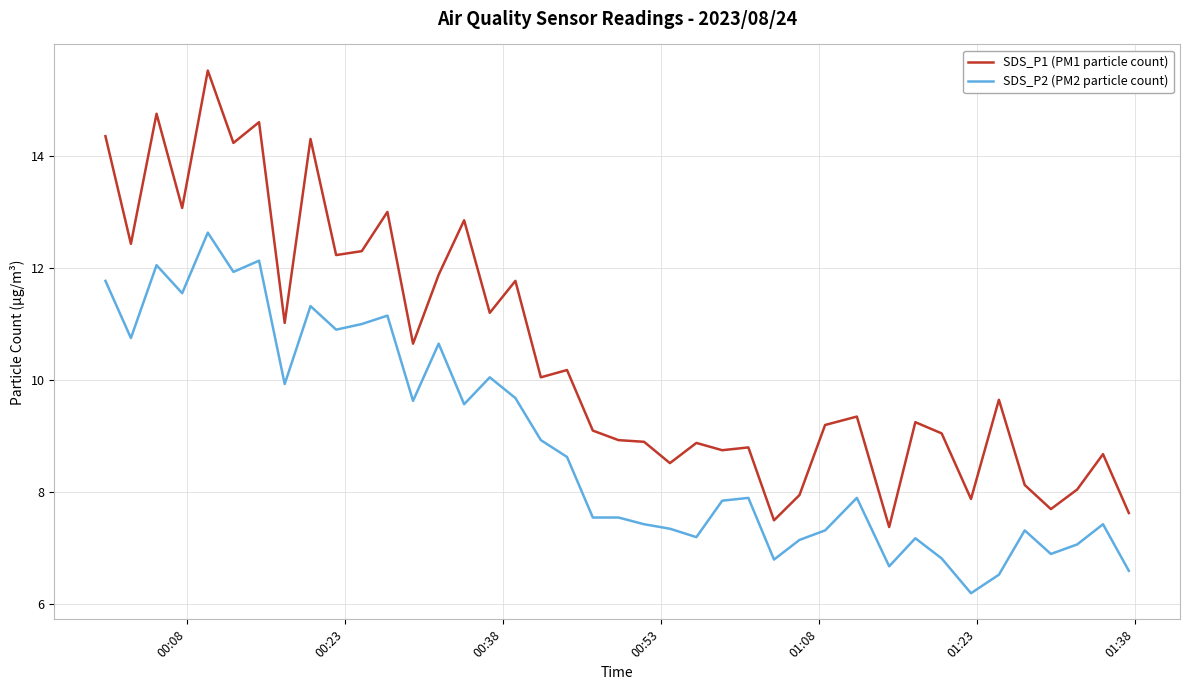

What is the maximum value shown in the chart?

15.5